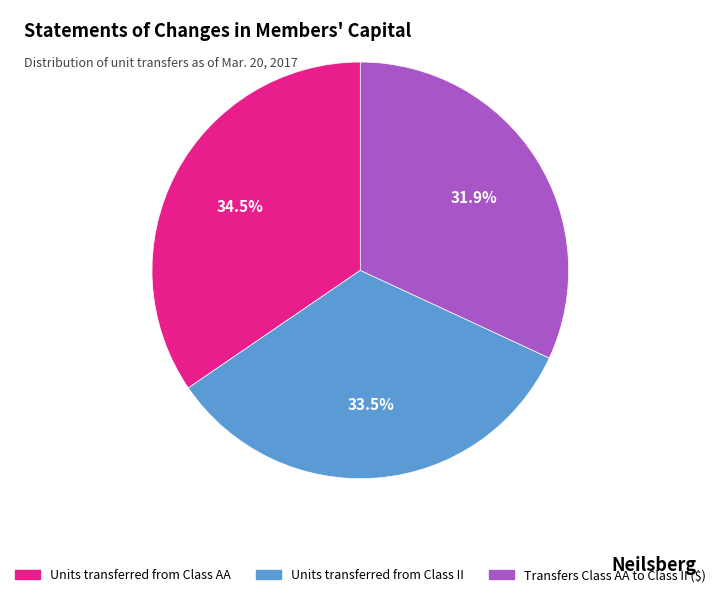

Does Units transferred from Class II represent more than half of the total?

No